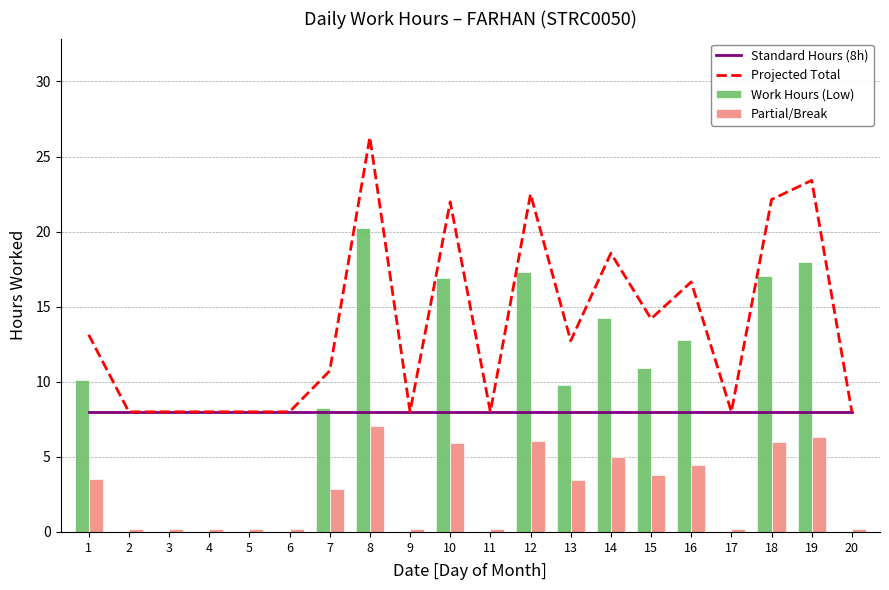

Is it true that Work Hours (Low) equals 14.5 at 15?

False